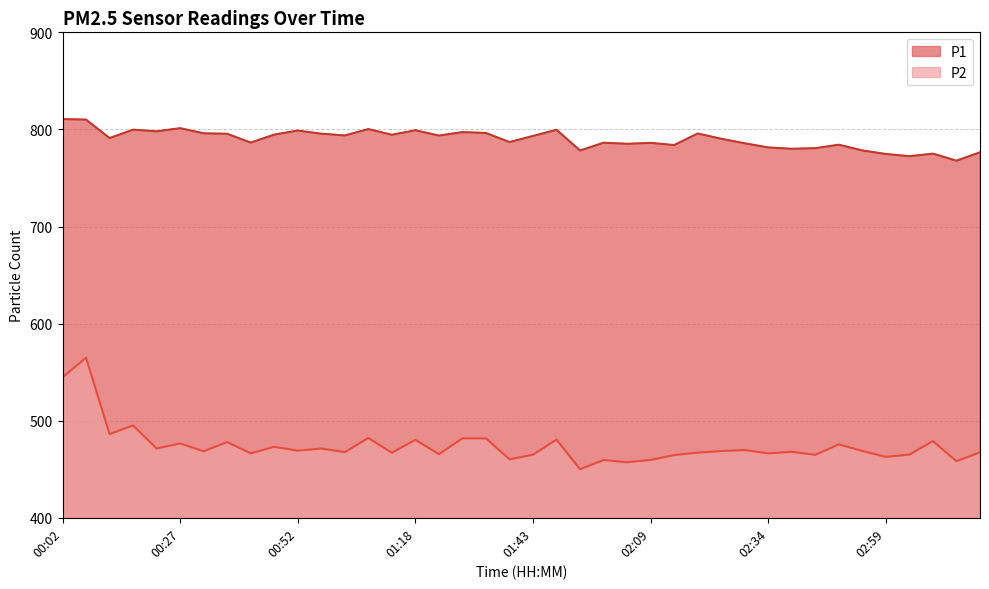

What is the label of the 7th point from the left?

00:32